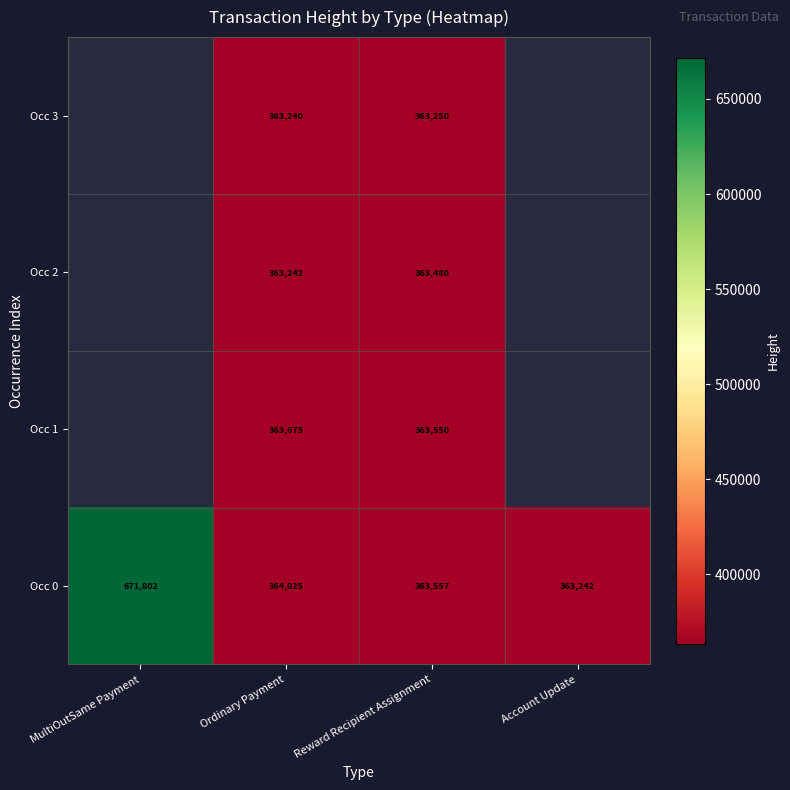

True or false: Occ 0 has a value of 364025 at Ordinary Payment.

True